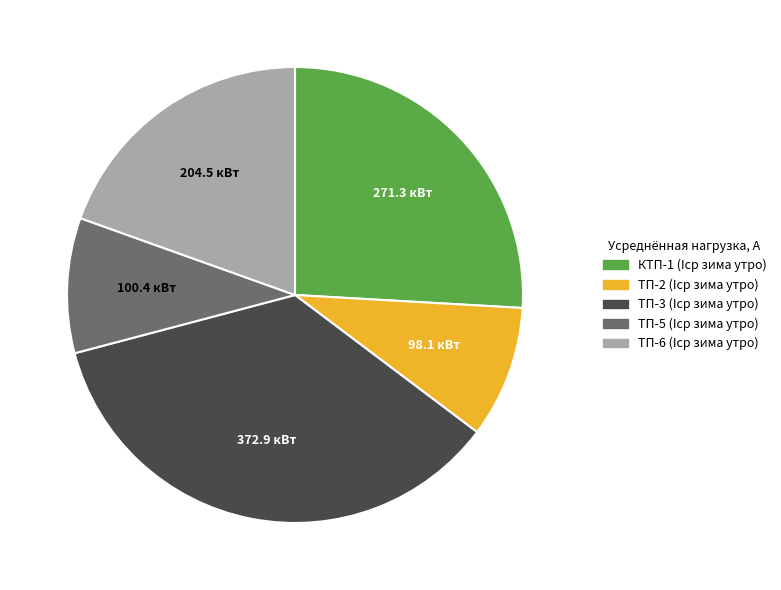

Is it true that ТП-5 is 1% of the pie?

False